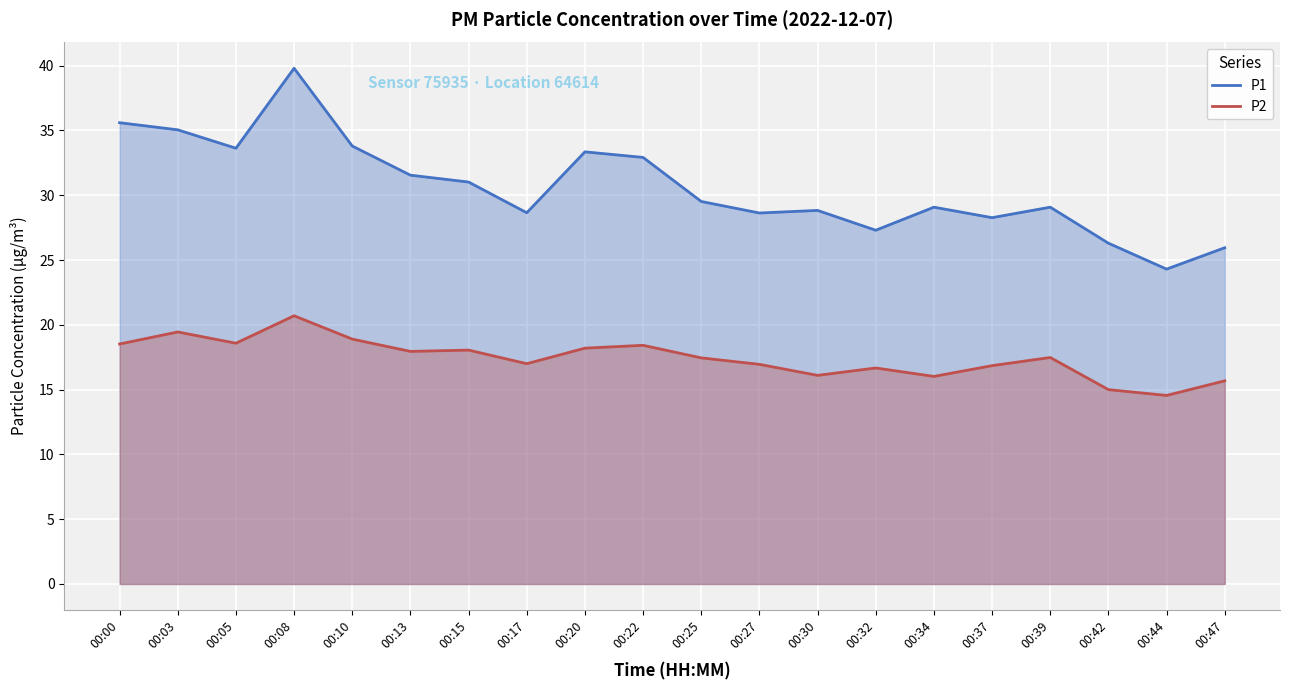

Reading left to right, extract all data points from this chart.

P1: 35.6	35.0	33.6	39.8	33.8	31.6	31.0	28.6	33.4	32.9	29.5	28.6	28.8	27.3	29.1	28.3	29.1	26.3	24.3	25.9
P2: 18.5	19.4	18.6	20.7	18.9	17.9	18.1	17.0	18.2	18.4	17.4	16.9	16.1	16.7	16.0	16.9	17.5	15.0	14.6	15.7